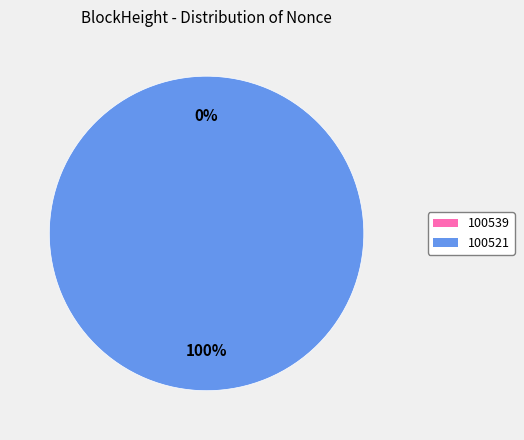

Between 100539 and 100521, which is larger?

100521